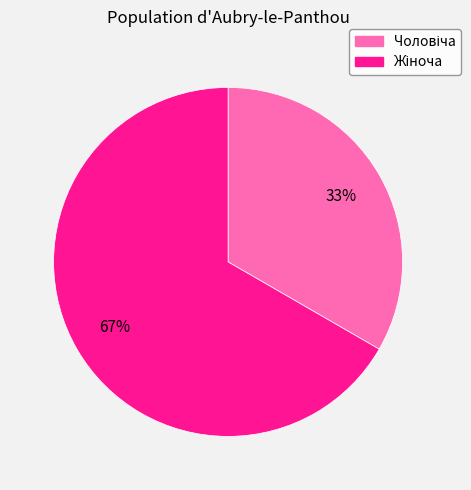

Is there any slice that represents more than half of the pie?

Yes